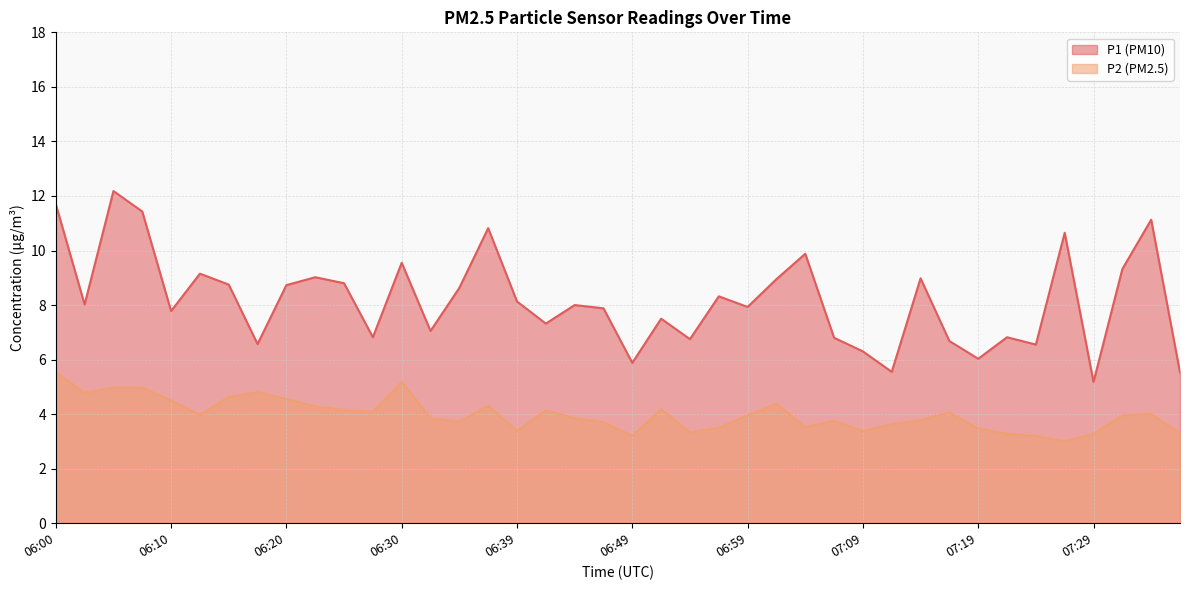

True or false: P2 and P1 cross at least once.

False